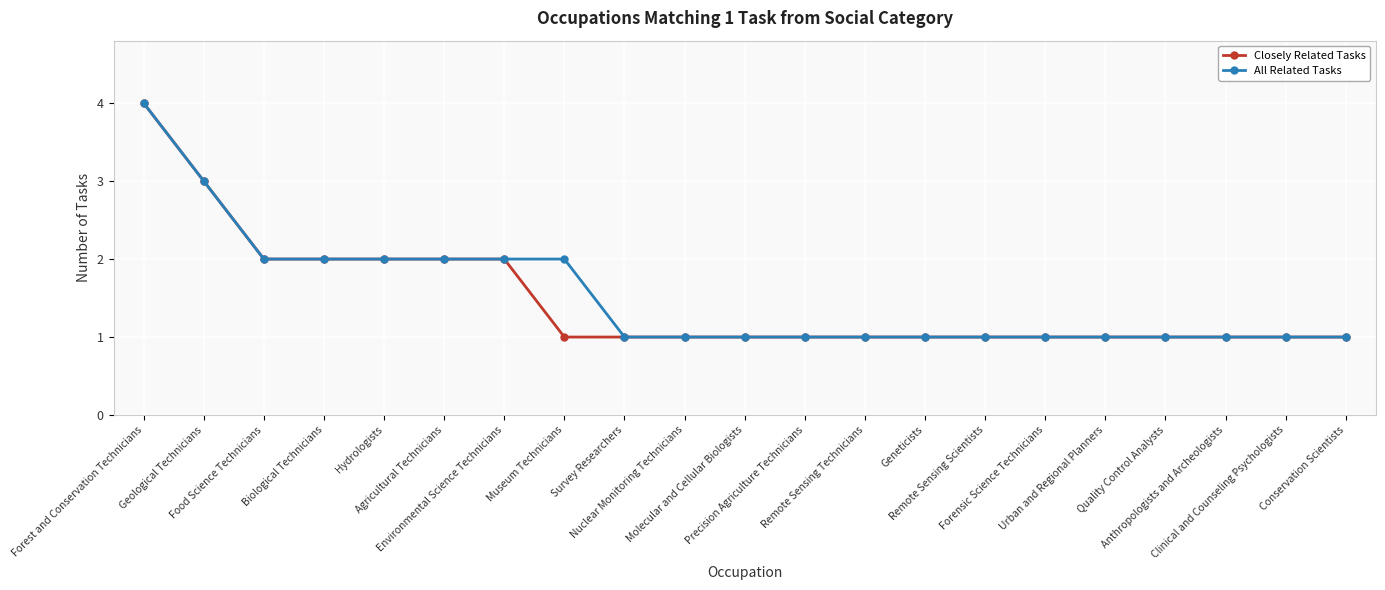

Which label corresponds to the largest value in the chart?

Forest and Conservation Technicians